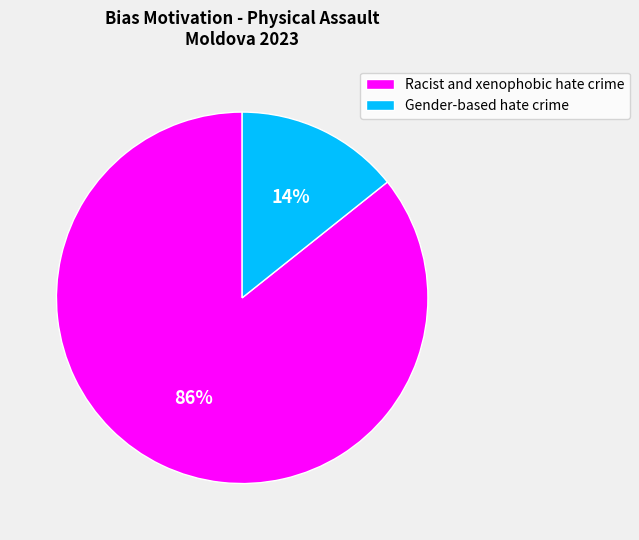

To the nearest percent, what is the average slice percentage?

50%